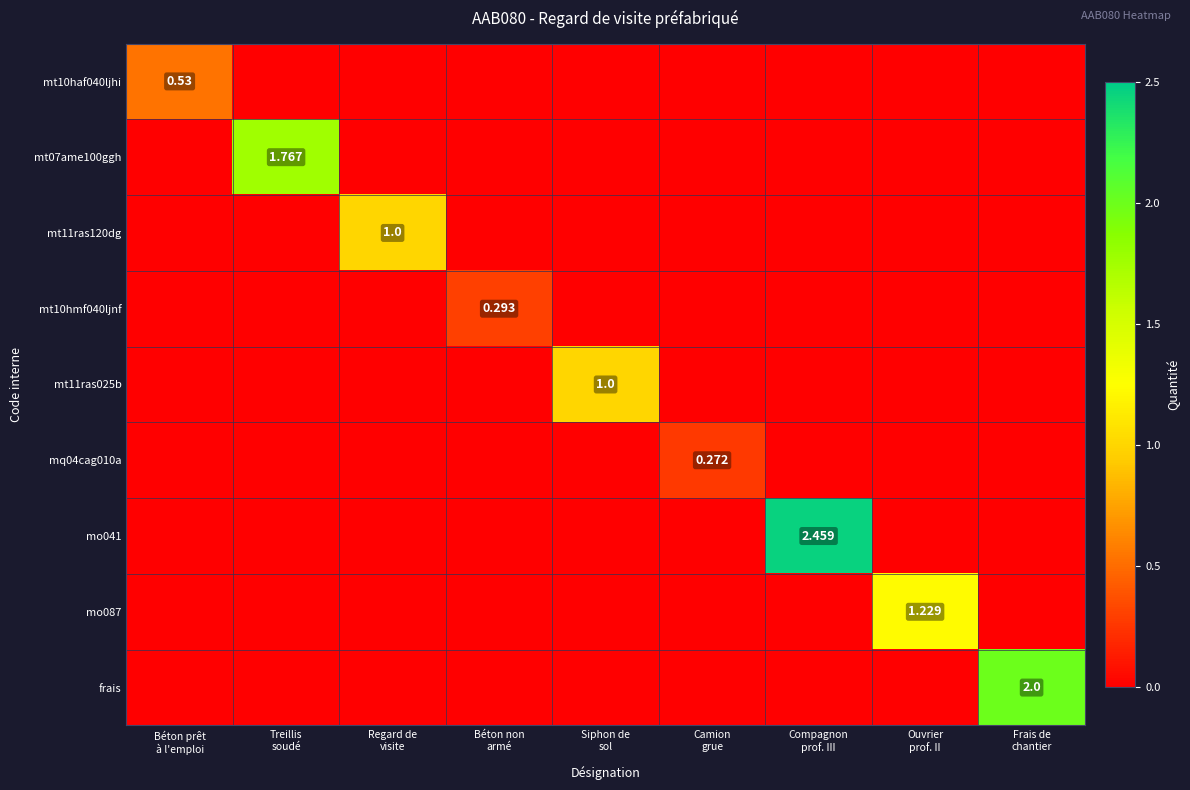

List the labels in order of mt10haf040ljhi value, largest first.

Béton prêt à l'emploi, Treillis soudé, Regard de visite, Béton non armé, Siphon de sol, Camion grue, Compagnon prof. III, Ouvrier prof. II, Frais de chantier